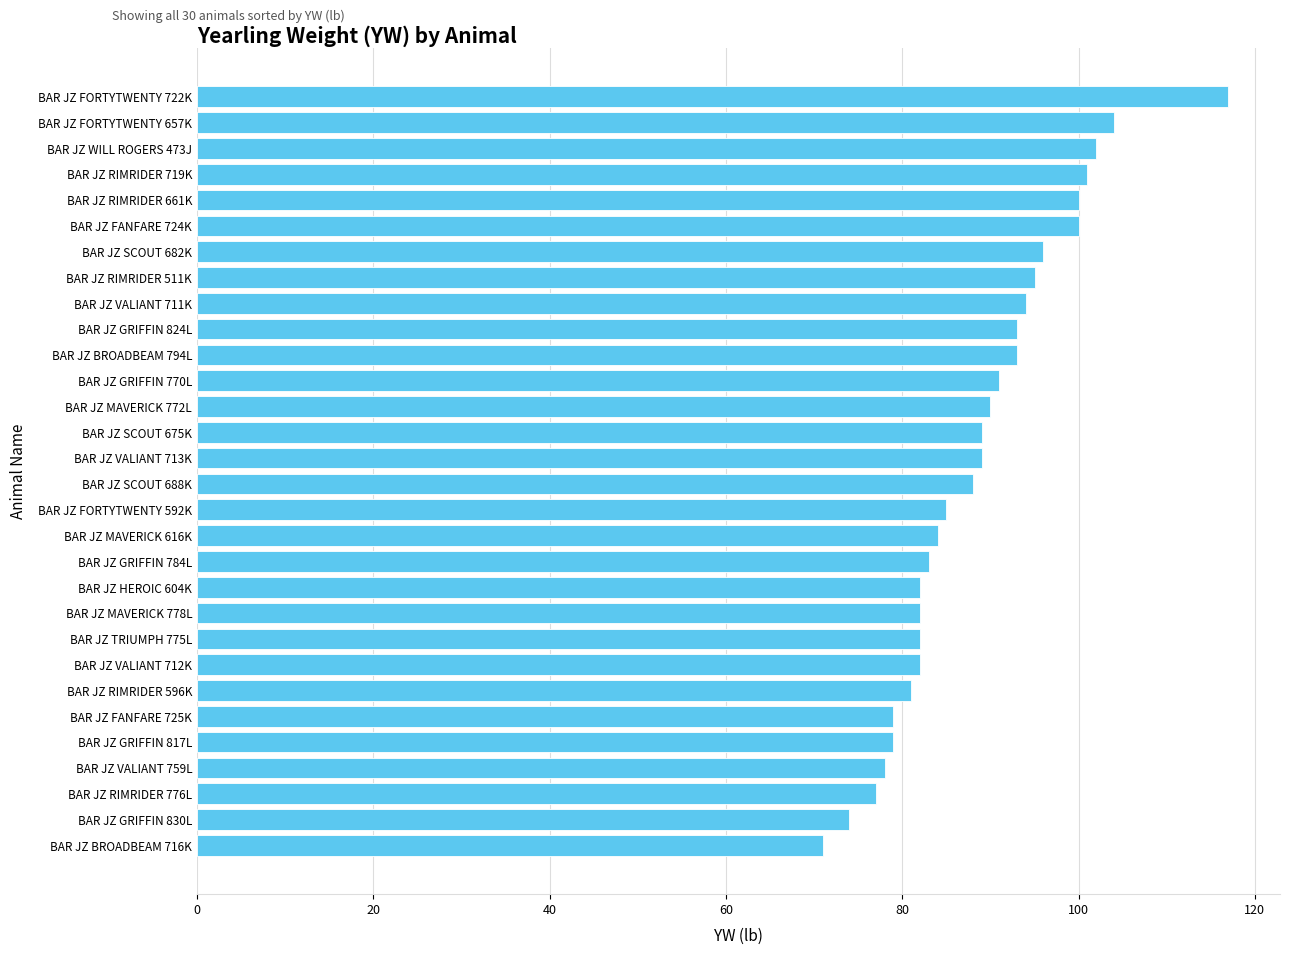

The value at BAR JZ FORTYTWENTY 657K is 104. True or false?

True